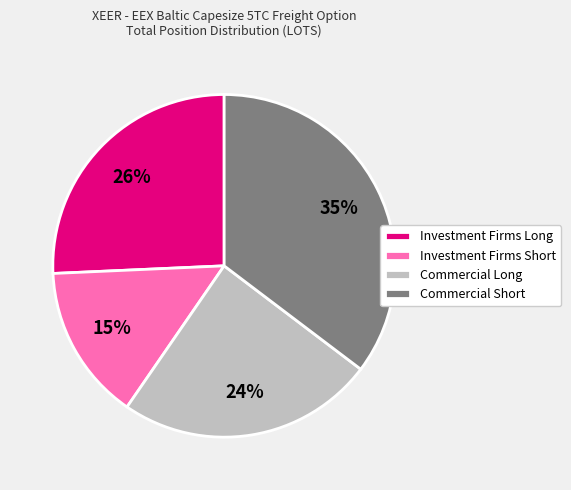

Approximately how many times larger is the value at Investment Firms Long compared to Commercial Long?

1.1